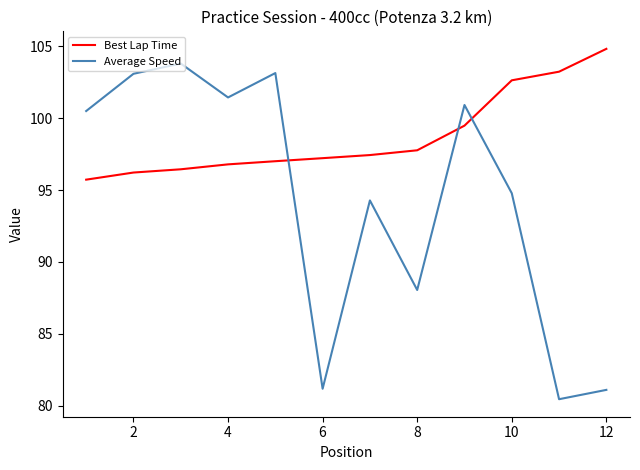

Which series has the widest spread of values?

Average Speed